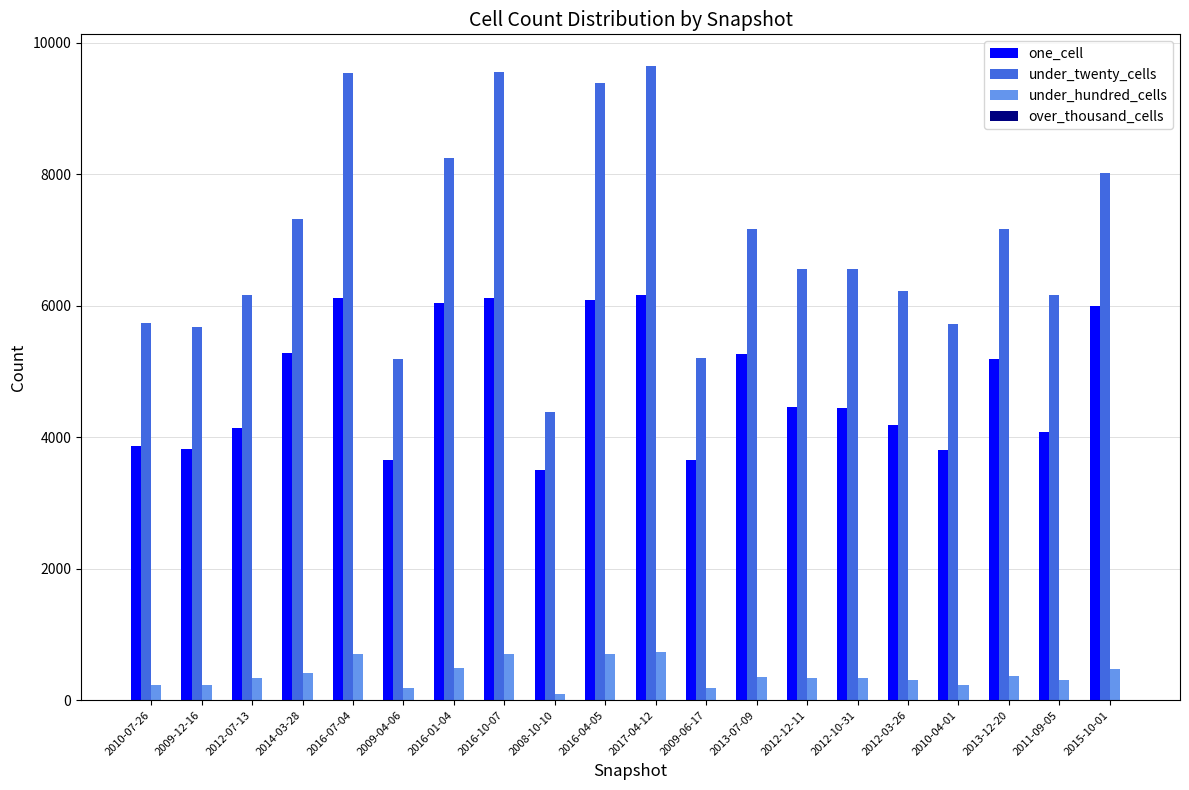

What is the value of the one_cell bar at the 18th from the left?

5185